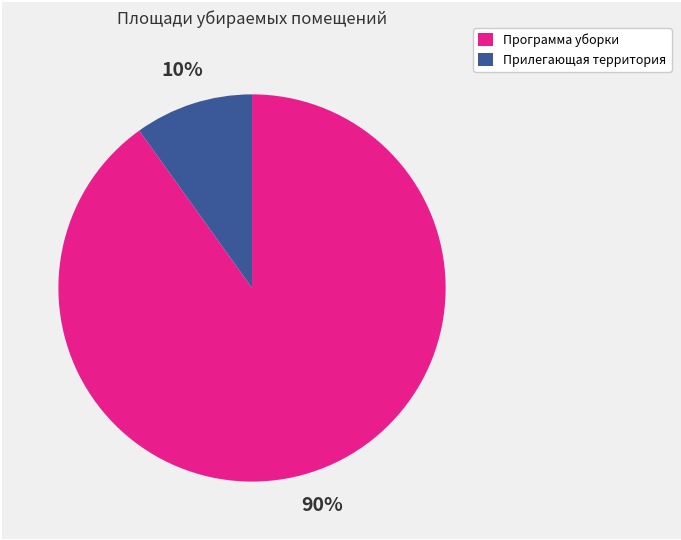

To the nearest percent, what is the average slice percentage?

50%